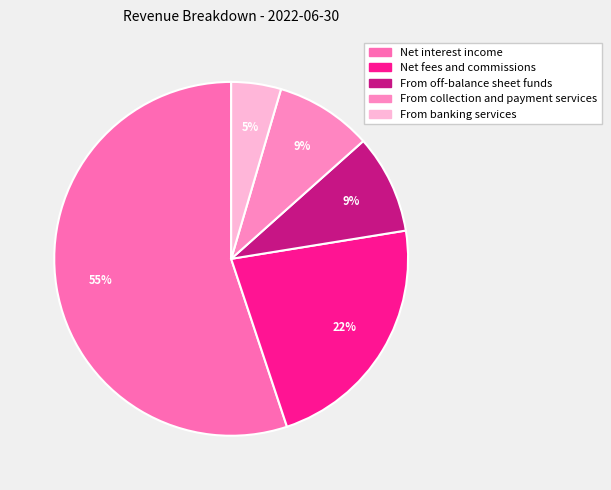

Which slice is the smallest?

From banking services